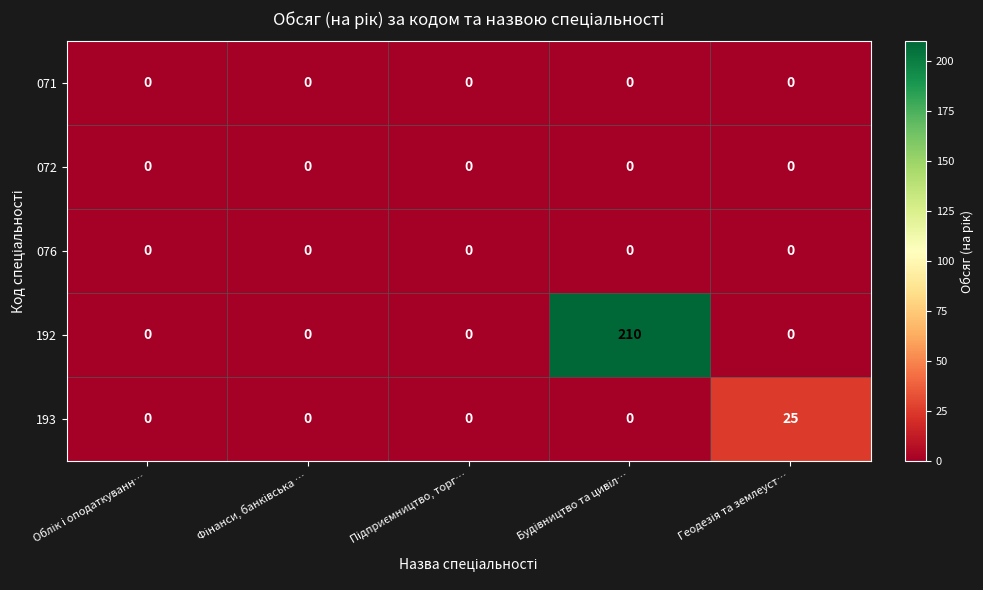

Which series has the largest total across all categories?

192